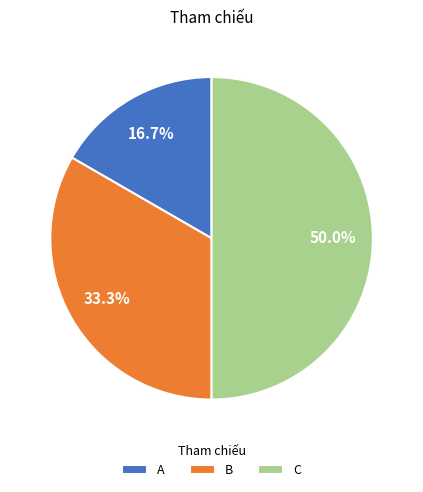

What percentage is the C slice, to the nearest percent?

50%